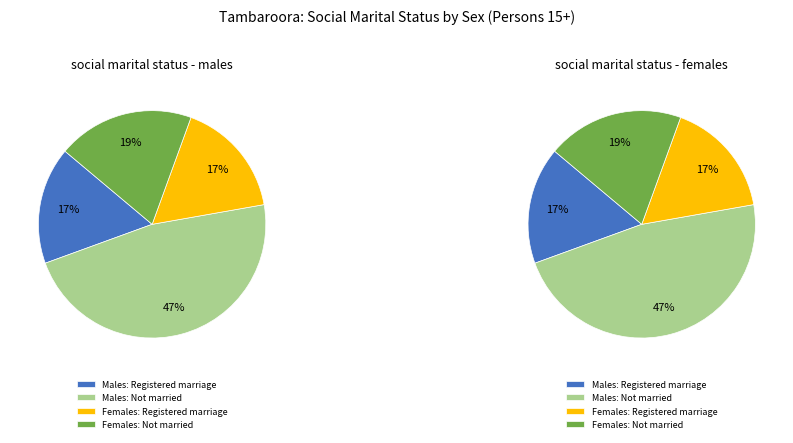

What percentage is NOT represented by Males: Registered marriage?

83.3%